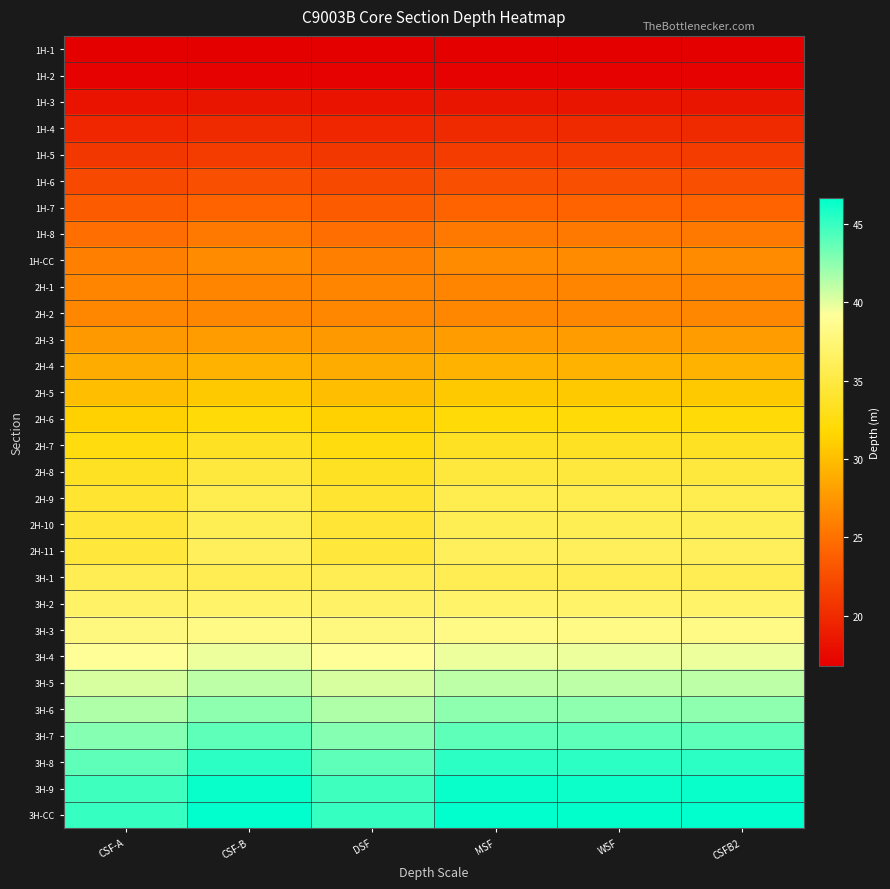

Rank the series by their maximum value, from highest to lowest.

3H-CC, 3H-9, 3H-8, 3H-7, 3H-6, 3H-5, 3H-4, 3H-3, 3H-2, 2H-11, 2H-10, 3H-1, 2H-9, 2H-8, 2H-7, 2H-6, 2H-5, 2H-4, 2H-3, 1H-CC, 2H-2, 2H-1, 1H-8, 1H-7, 1H-6, 1H-5, 1H-4, 1H-3, 1H-2, 1H-1